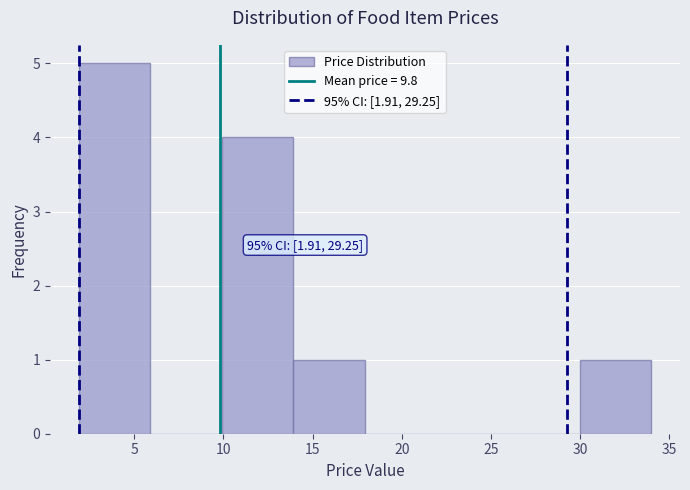

Which range on the x-axis has the tallest bar?

2 to 6